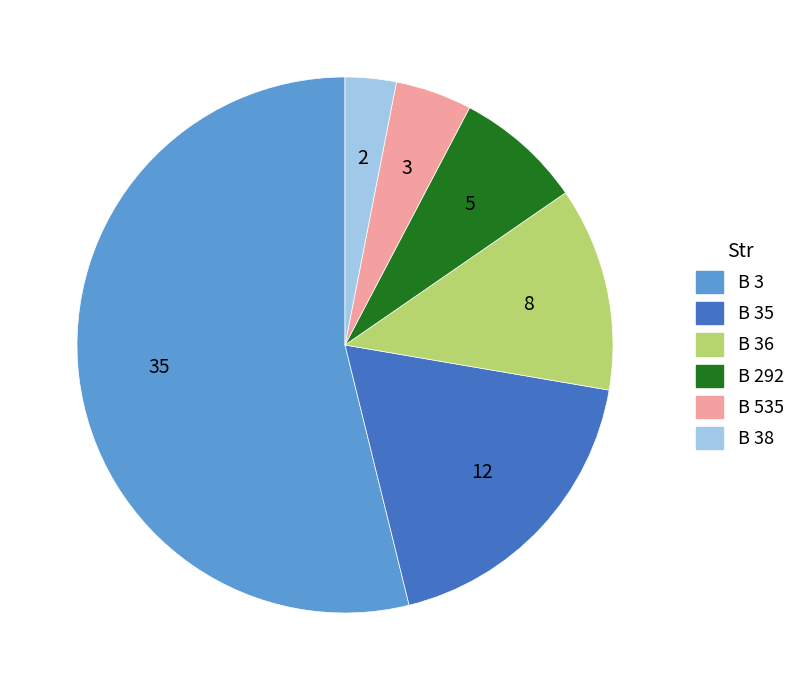

Combined, do B 35 and B 36 account for over 50%?

No